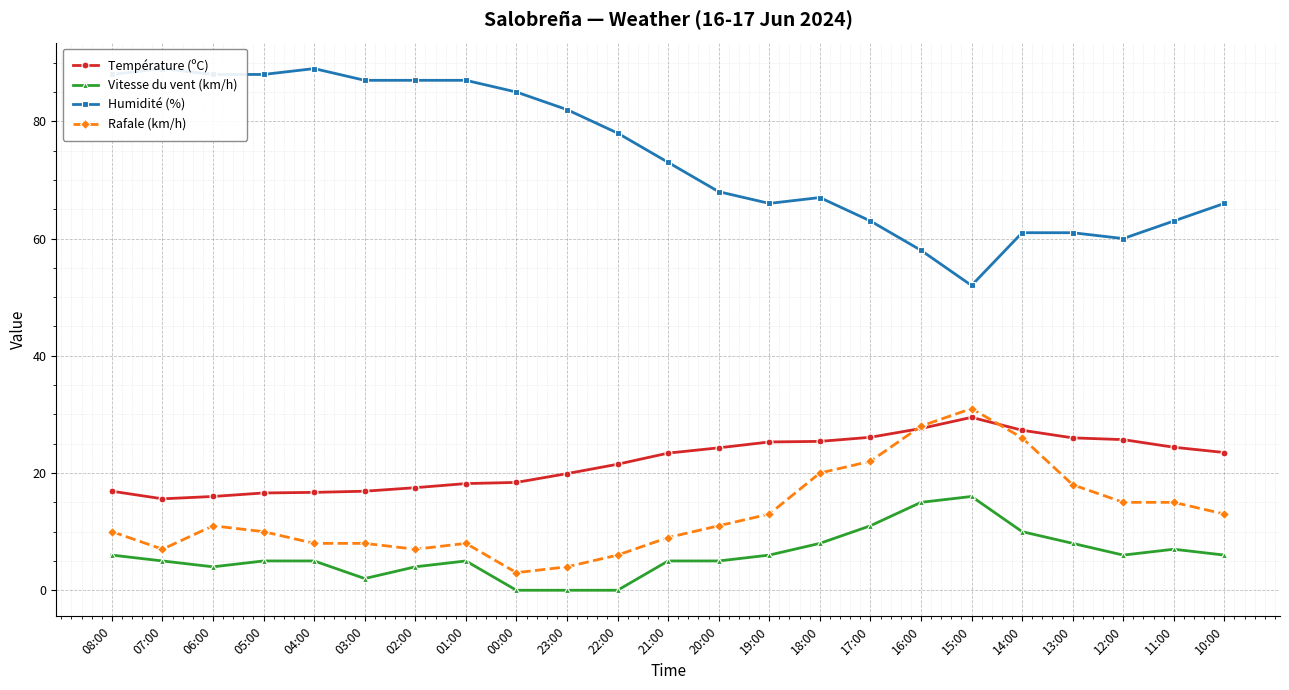

How many series are shown in this chart?

4